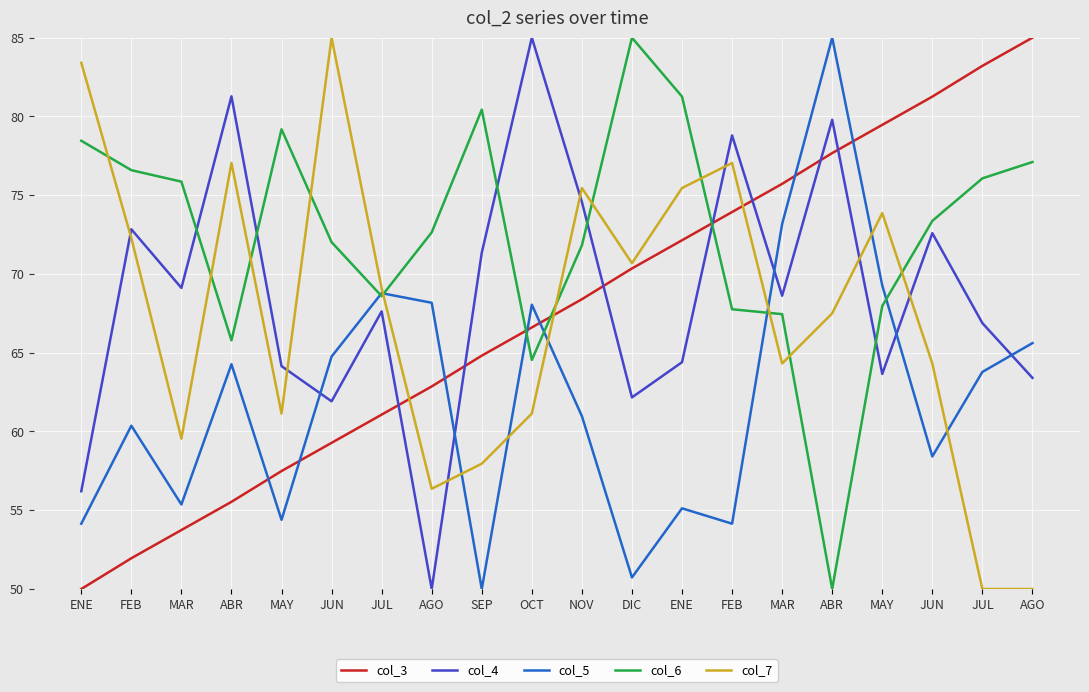

Where do col_4 and col_3 first cross each other?

JUL and AGO